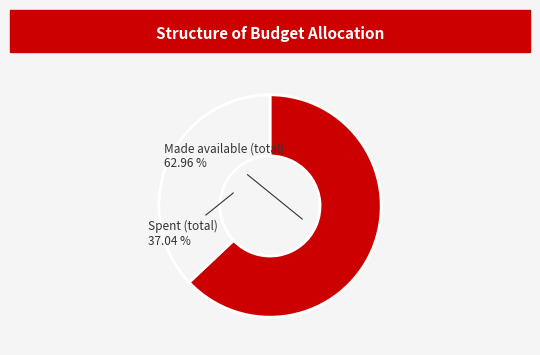

Is there a majority slice in this chart?

Yes